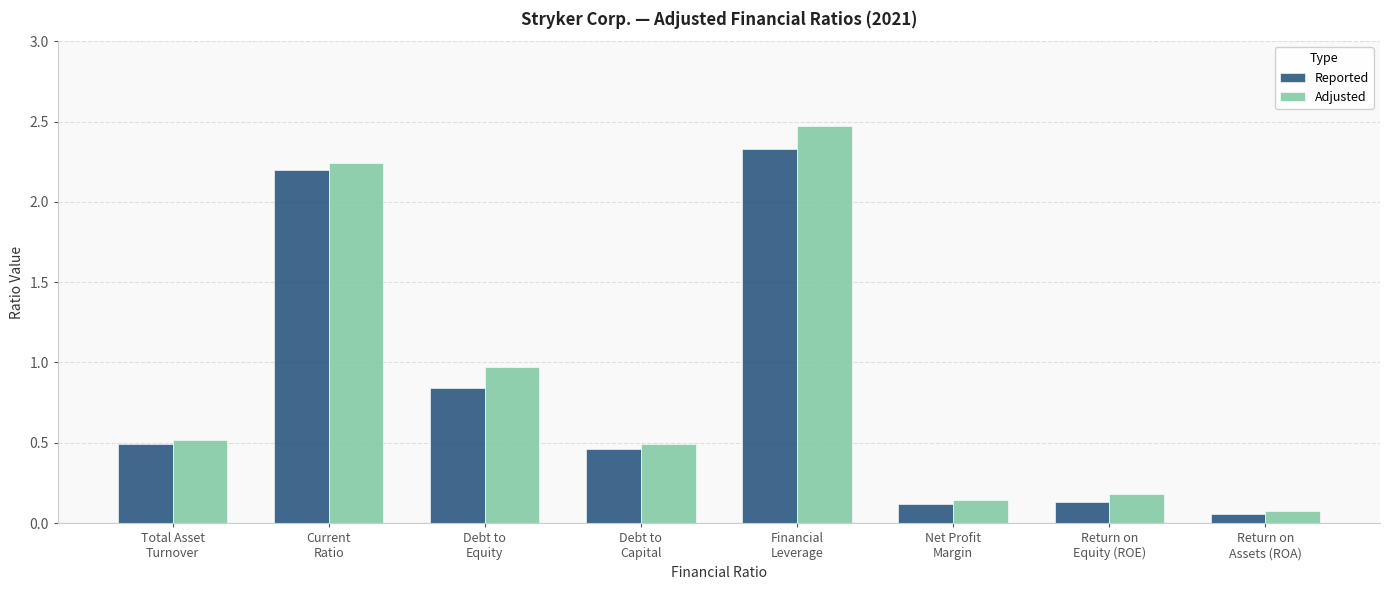

What position from the right is Return on
Assets (ROA)?

1